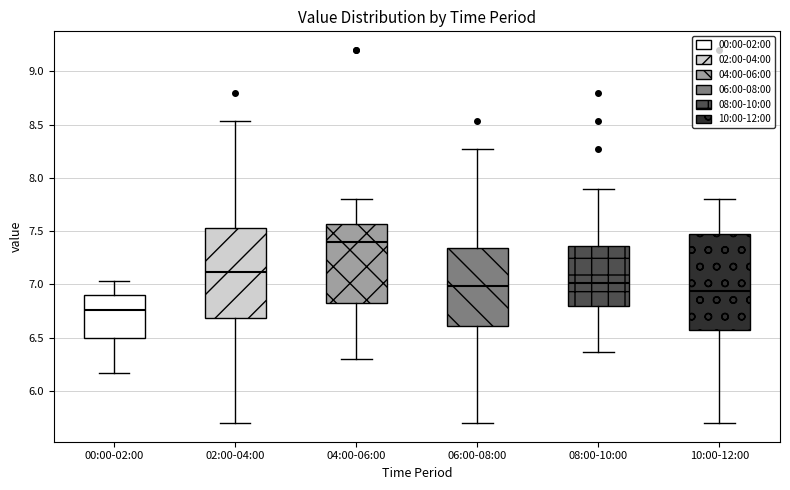

Which box has the highest median line?

04:00-06:00